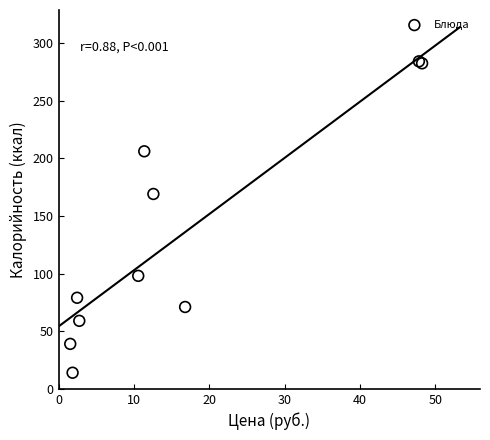

What Y value in the scatter plot is closest to 149?

169.0